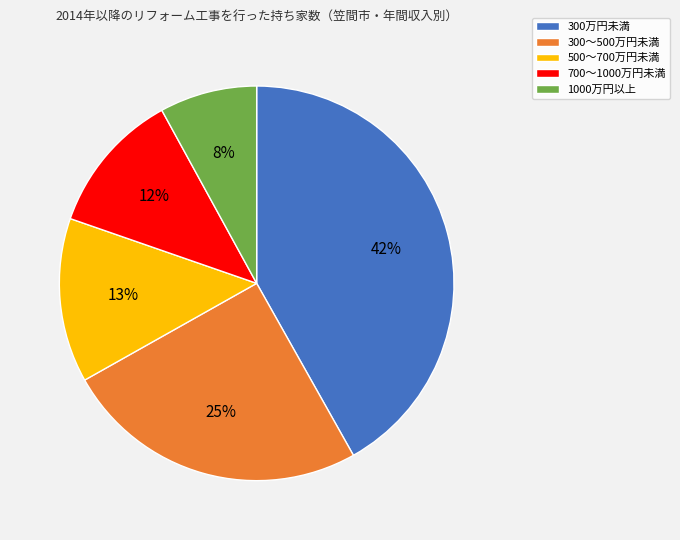

What is the smallest slice in the pie chart?

1000万円以上